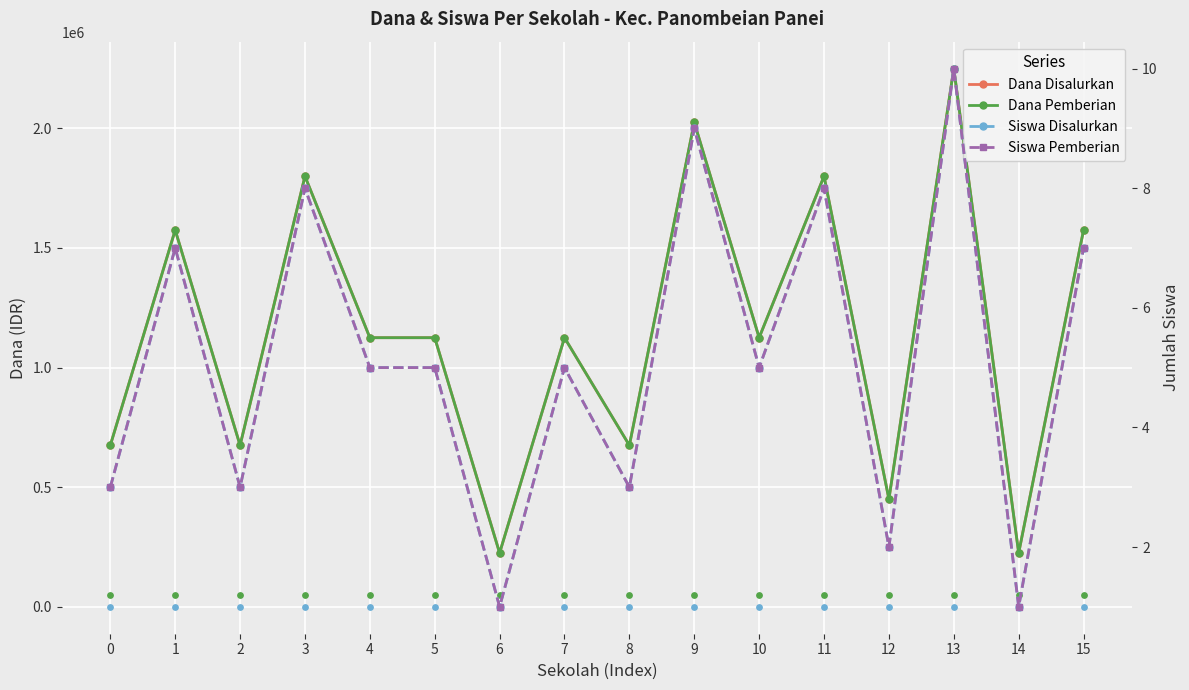

At which category is the sum across all series the highest?

13